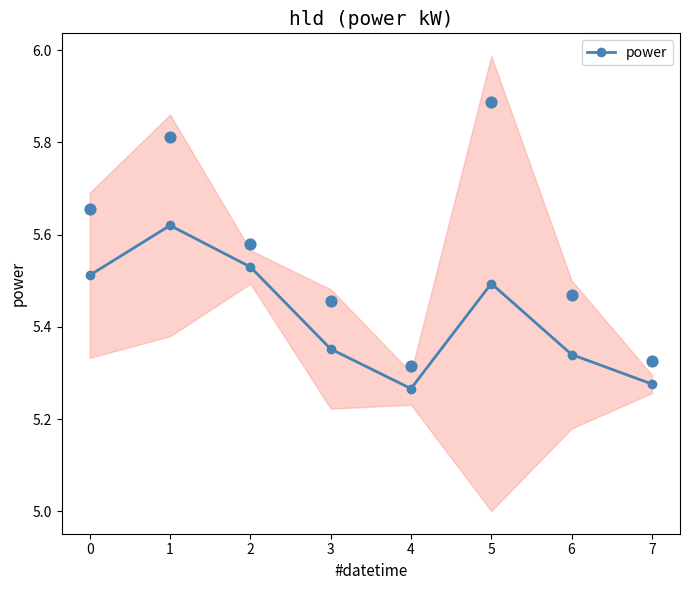

Which has a higher value, 3 or 1?

1